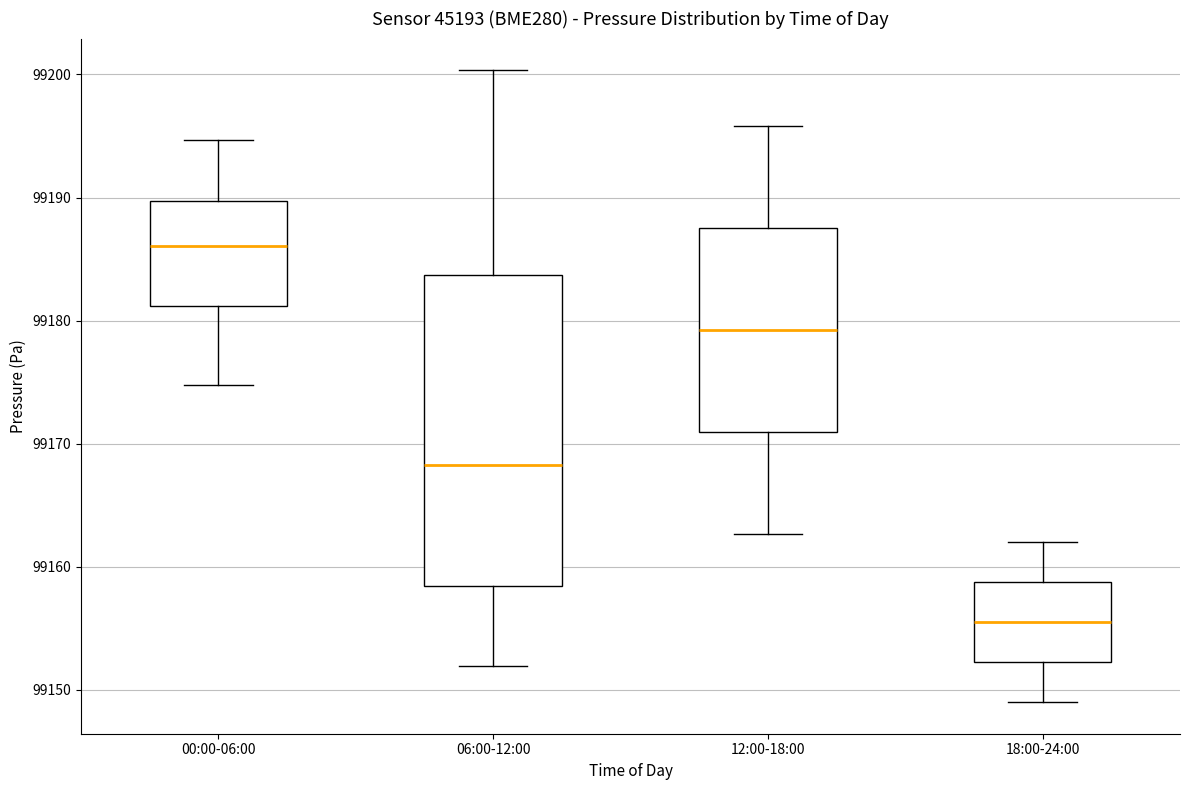

Reading left to right, transcribe this box plot: for each box, give where its median line is, the range the box spans, and where its two whiskers end, as read against the y-axis. The values are not printed on the chart, so give them approximately, as read against the axis.

00:00-06:00: median 99186, box 99181 to 99190, whiskers 99175 to 99195
06:00-12:00: median 99168, box 99158 to 99184, whiskers 99152 to 99200
12:00-18:00: median 99179, box 99171 to 99188, whiskers 99163 to 99196
18:00-24:00: median 99156, box 99152 to 99159, whiskers 99149 to 99162